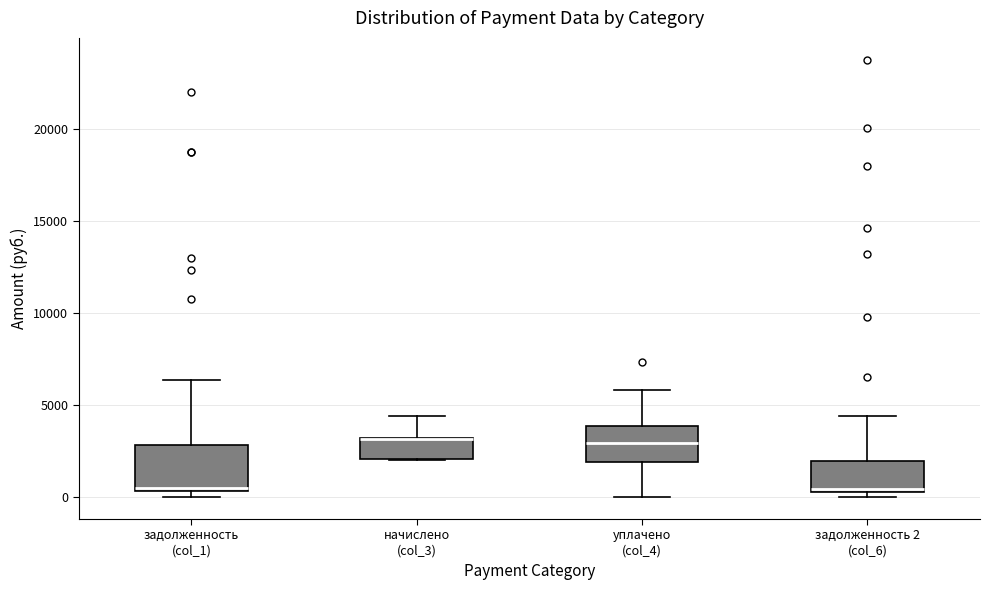

Reading left to right, read every box against the y-axis: the position of its median line, the range the box covers, and the ends of its whiskers. The values are not printed on the chart, so give them approximately, as read against the axis.

задолженность (col_1): median 500, box 500 to 3000, whiskers 0 to 6500
начислено (col_3): median 3000 (drawn on the box's upper edge), box 2000 to 3000, whiskers 2000 to 4500
уплачено (col_4): median 3000, box 2000 to 4000, whiskers 0 to 6000
задолженность 2 (col_6): median 500 (just above the box's lower edge), box 500 to 2000, whiskers 0 to 4500